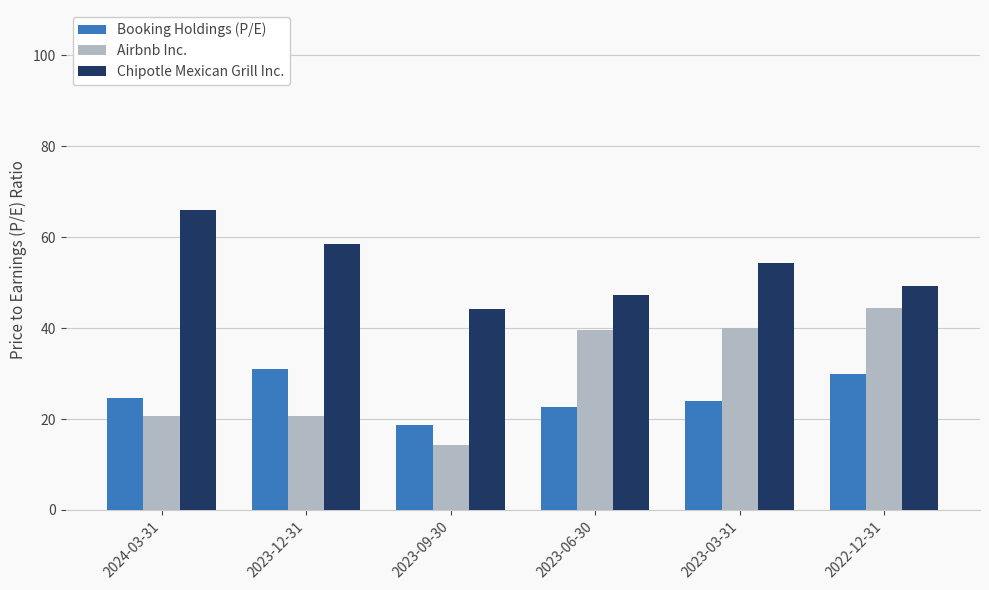

True or false: Airbnb Inc. has a value of 40.0 at 2023-03-31.

True